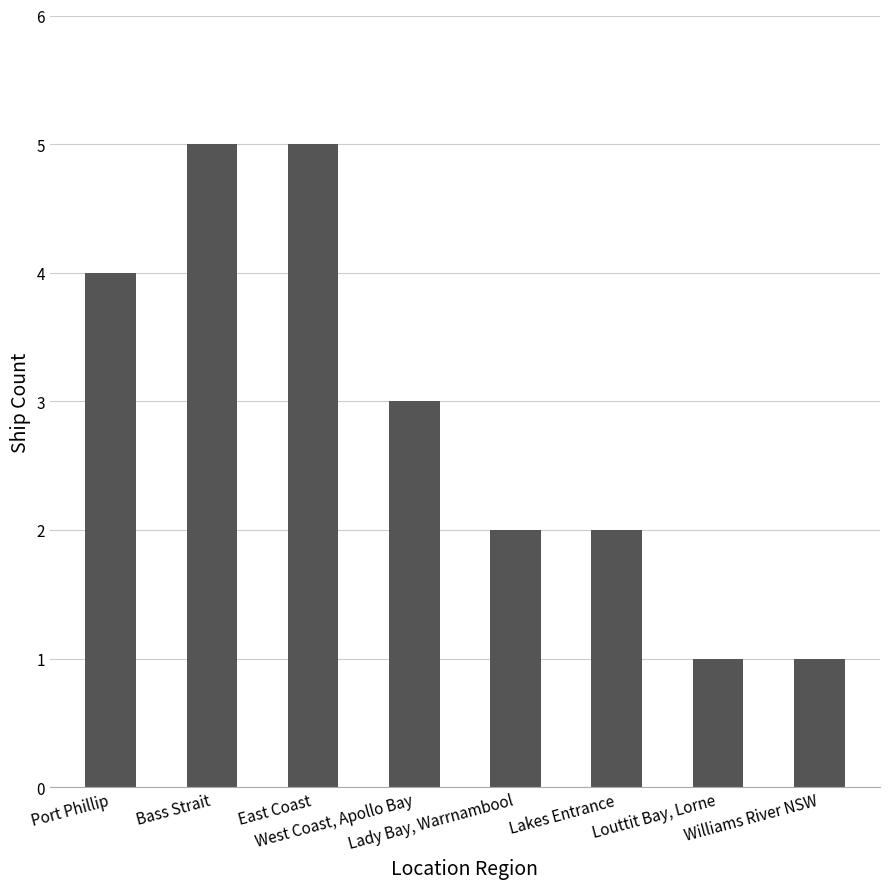

What is the difference between the maximum and minimum values?

4